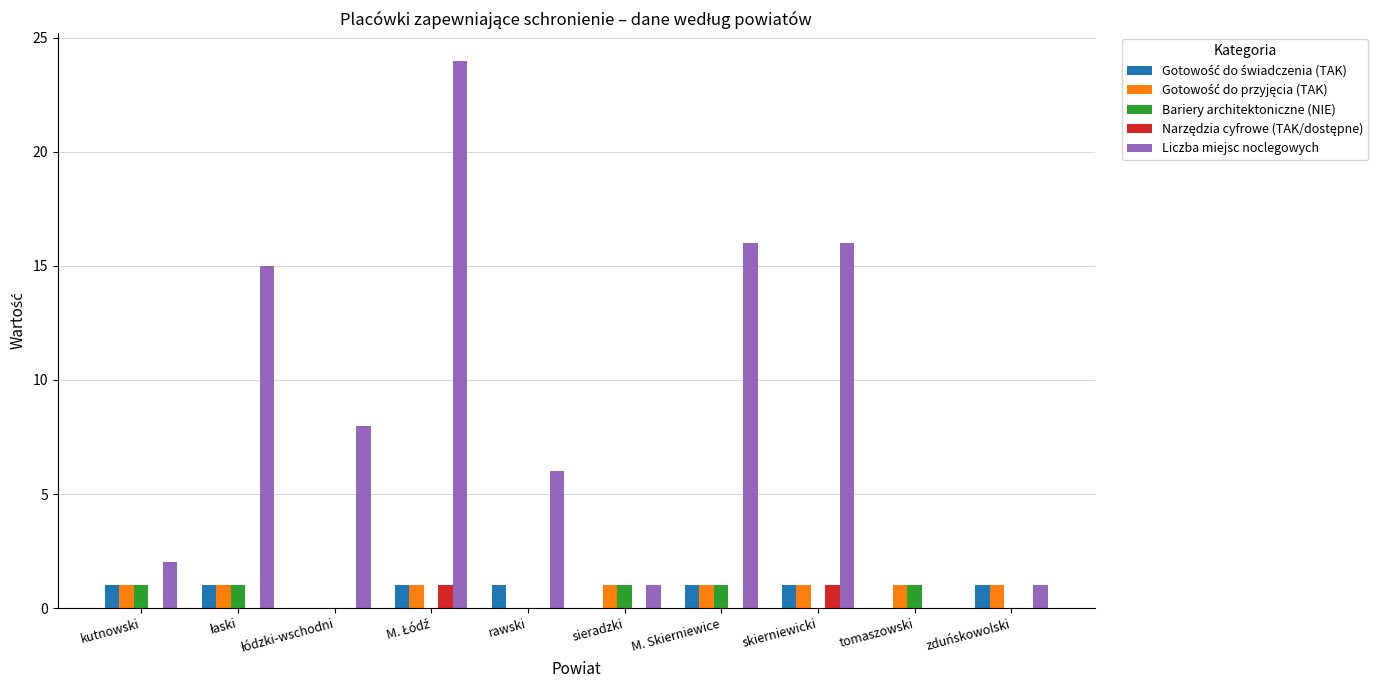

True or false: Liczba miejsc noclegowych has a value of 3 at rawski.

False